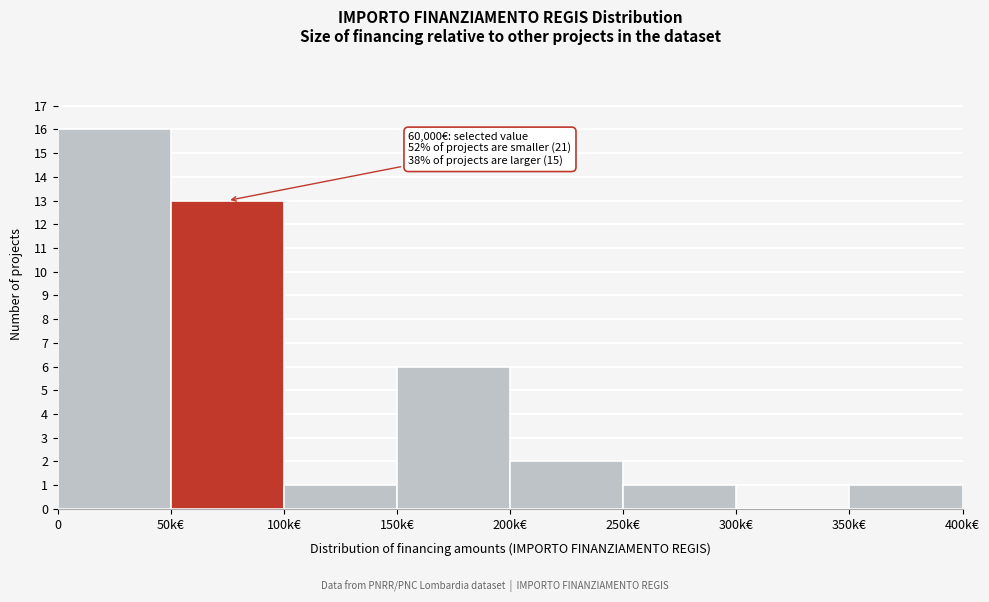

Reading right to left, what are all the values shown in this chart?

350k€=1	300k€=0	250k€=1	200k€=2	150k€=6	100k€=1	50k€=13	0=16